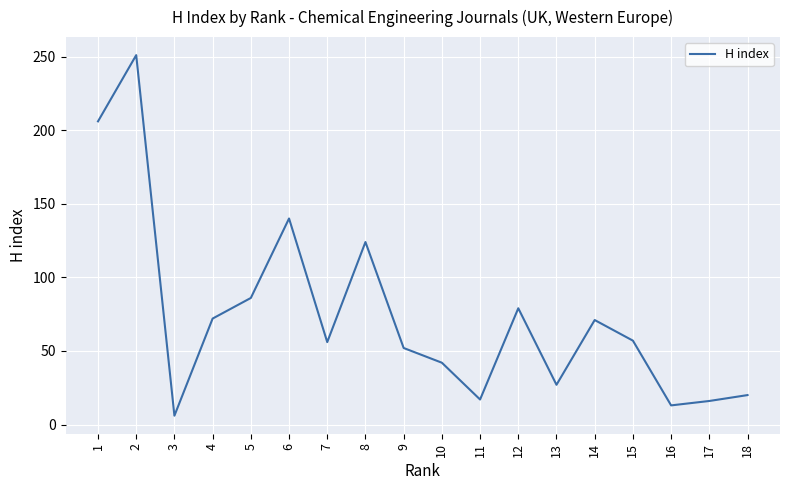

What value does the data have at 4?

72